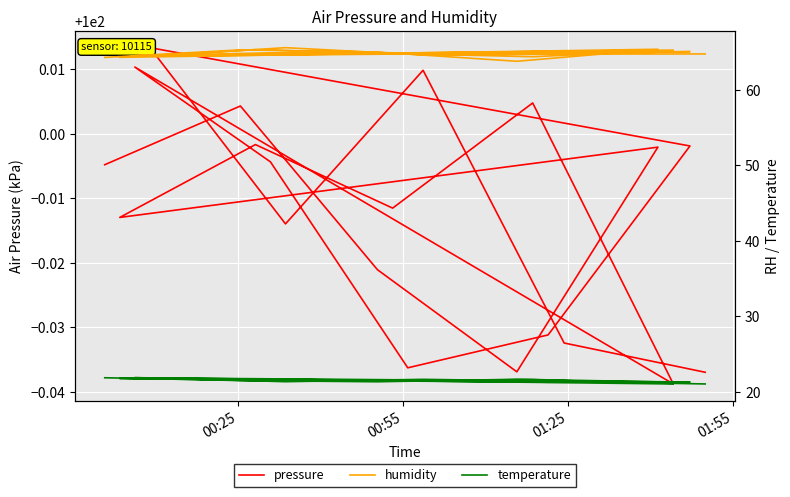

Which series has the largest total across all categories?

pressure